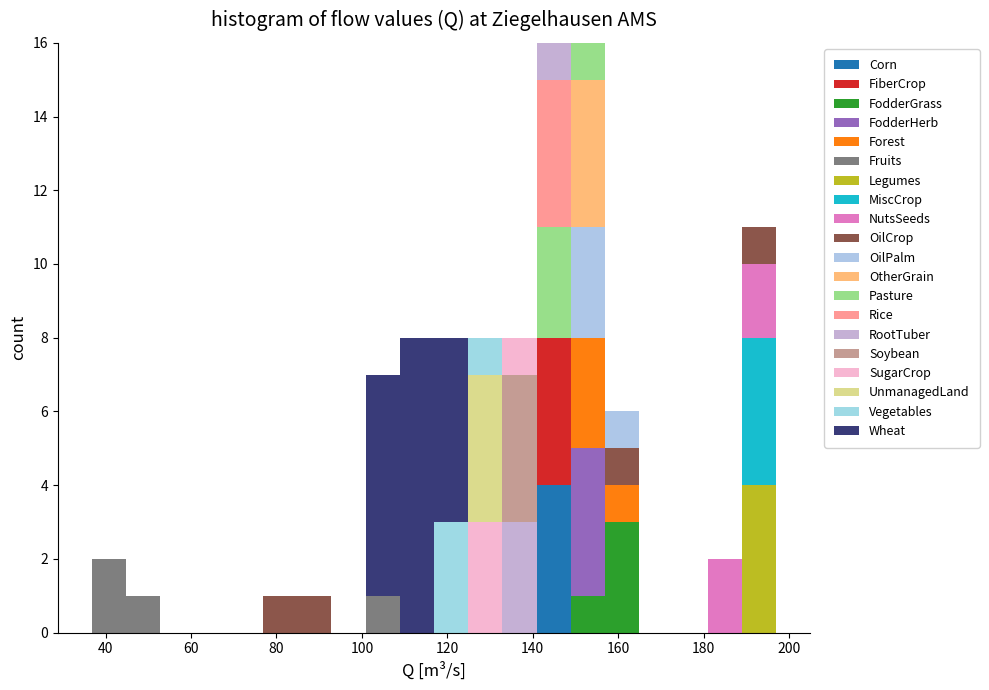

Reading left to right, transcribe this chart: for each stacked bar, give the range it covers on the x-axis and its total height. Neither the bar edges nor the heights are printed on the chart, so give them approximately, as read against the axes.

36 to 44: 2
44 to 52: 1
52 to 60: 0
60 to 68: 0
68 to 76: 0
76 to 84: 1
84 to 92: 1
92 to 100: 0
100 to 108: 7
108 to 116: 8
116 to 124: 8
124 to 132: 8
132 to 140: 8
140 to 148: 16
148 to 156: 16
156 to 164: 6
164 to 172: 0
172 to 180: 0
180 to 188: 2
188 to 198: 11